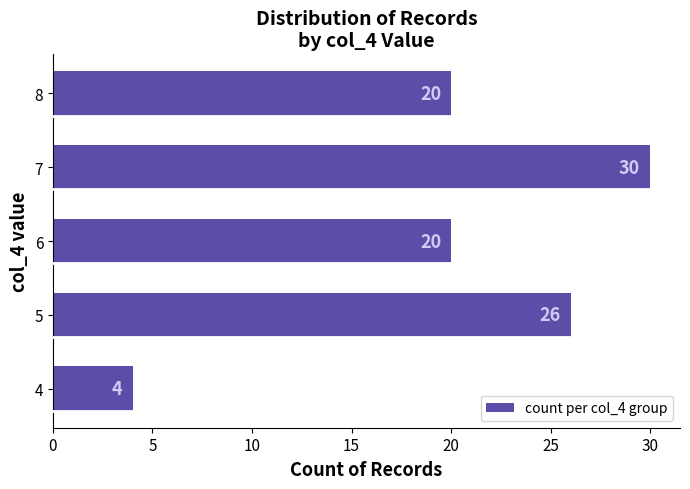

Which category has the lowest value across all series?

4